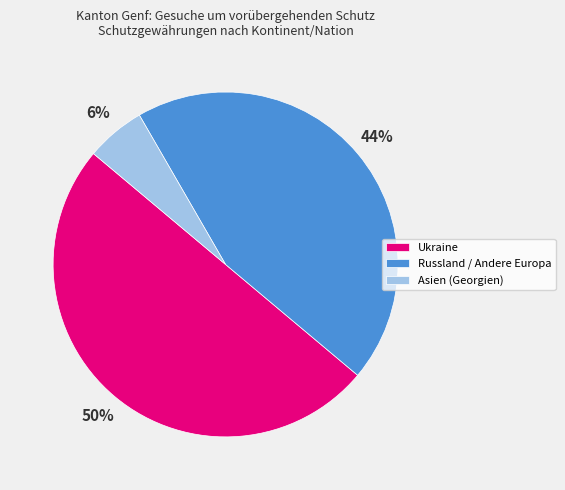

Which has a higher value, Asien (Georgien) or Ukraine?

Ukraine